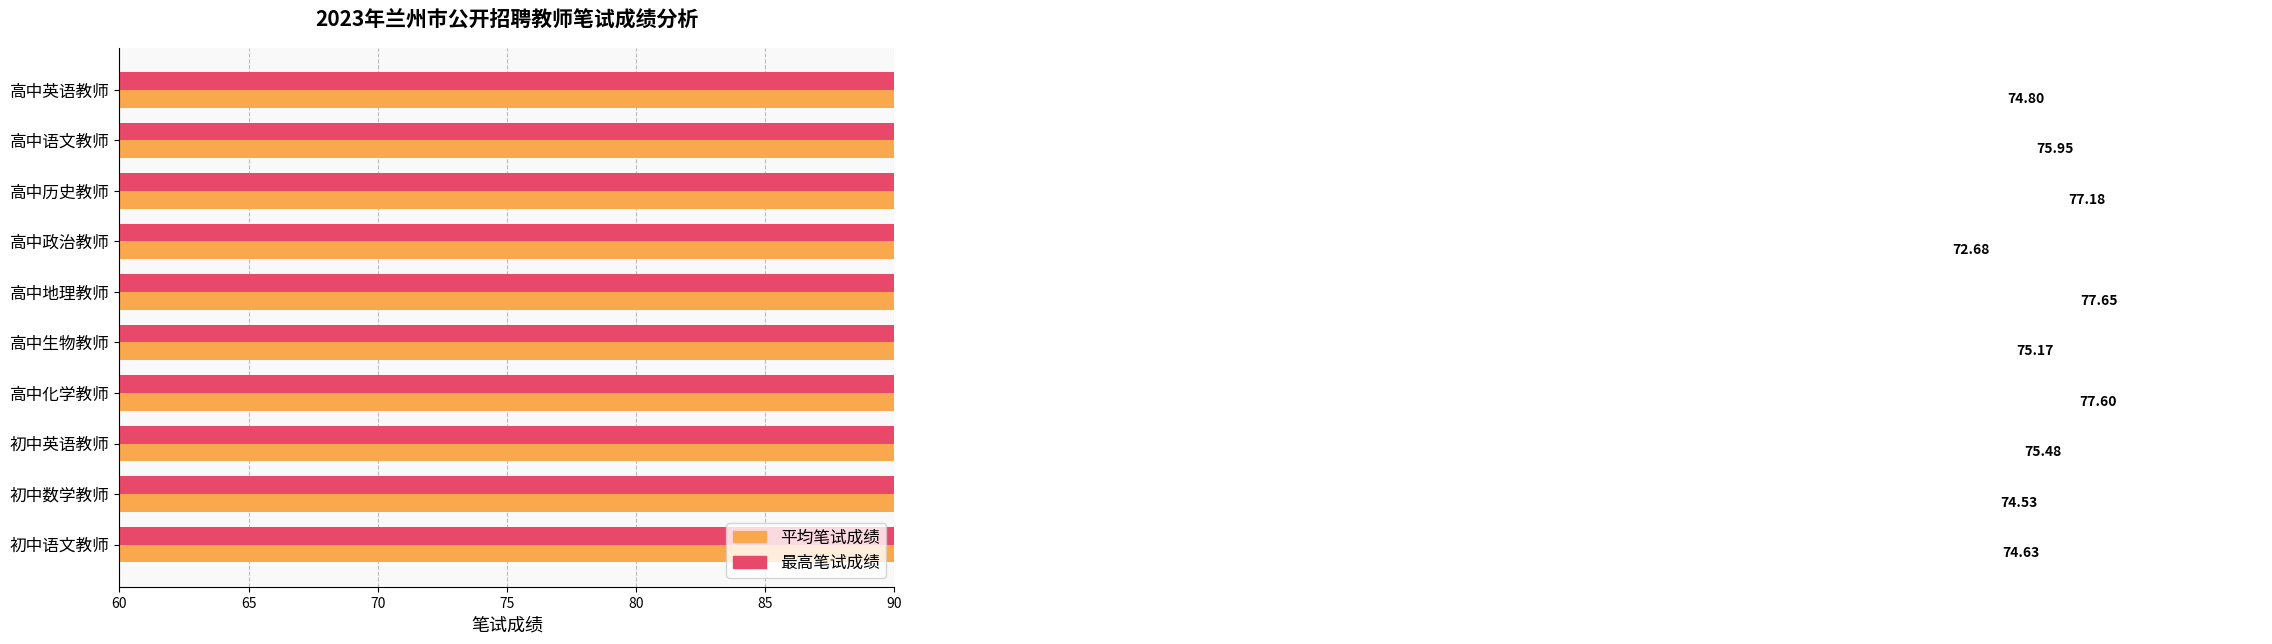

The 最高笔试成绩 series shows 39.1 at 初中数学教师. True or false?

False